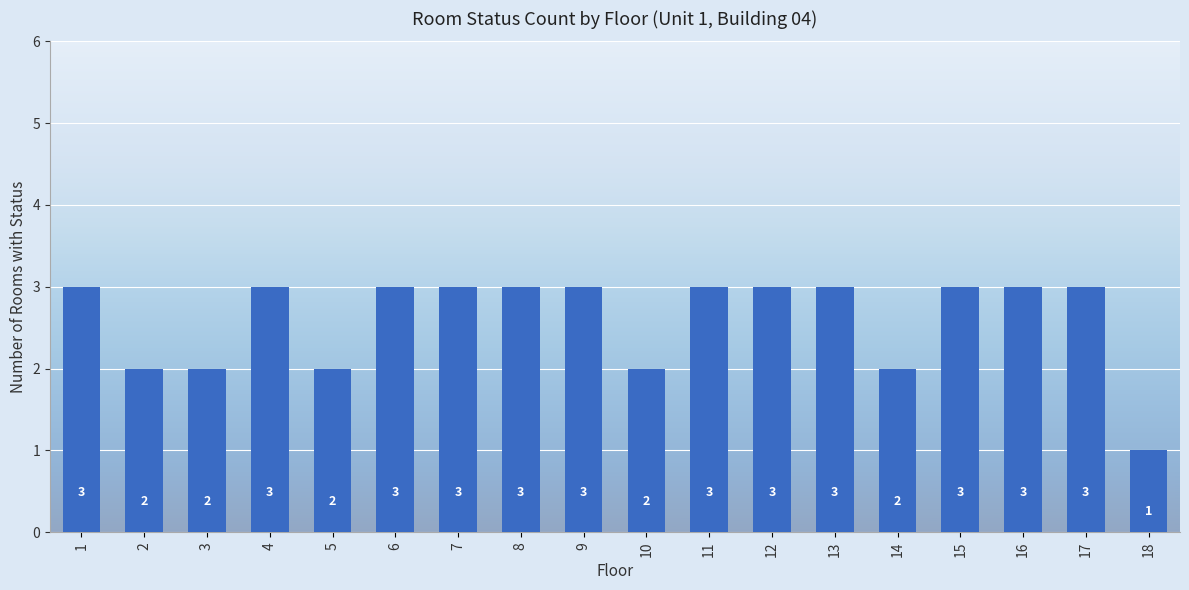

How many bars are there in total?

18